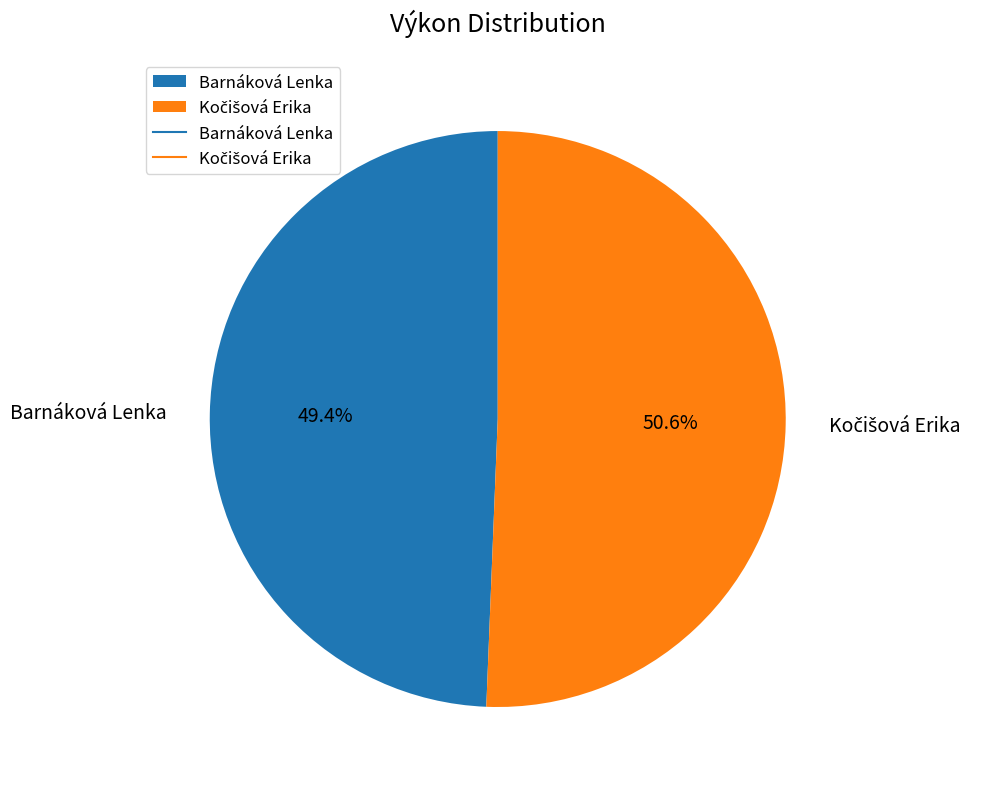

The Barnáková Lenka slice represents 49% of the pie. True or false?

True